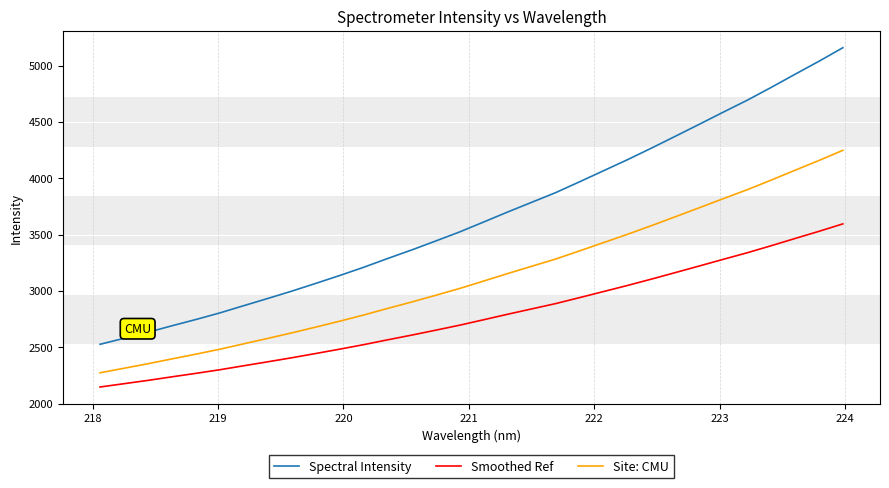

How many lines are shown in the chart?

3